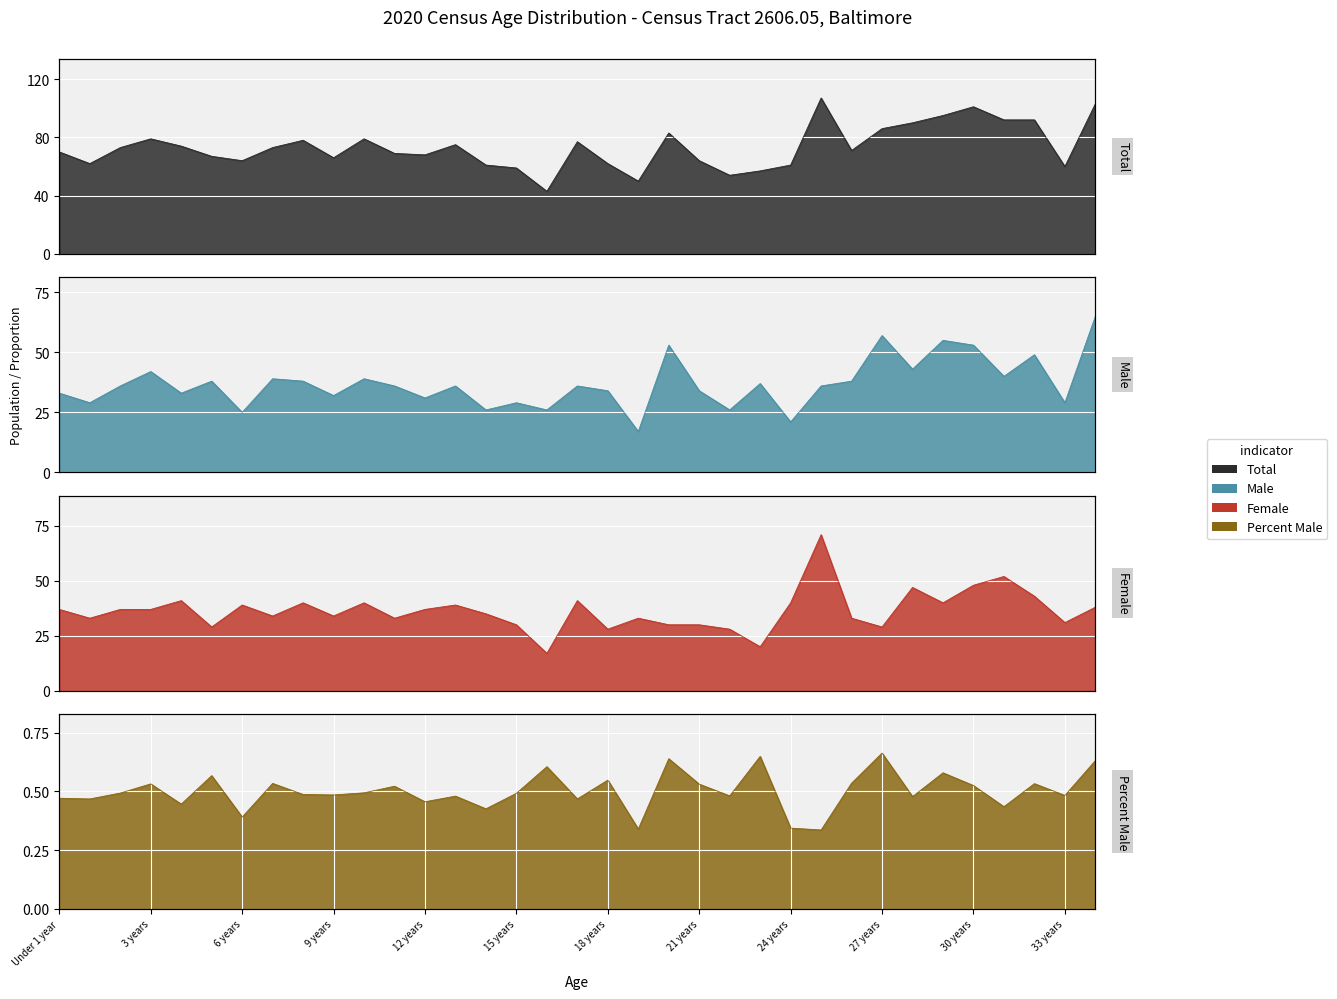

What are all the series names shown in the legend?

Total, Male, Female, Percent Male